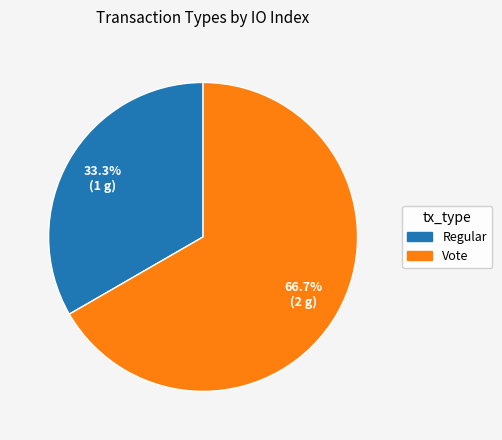

Which slice is the smallest?

Regular